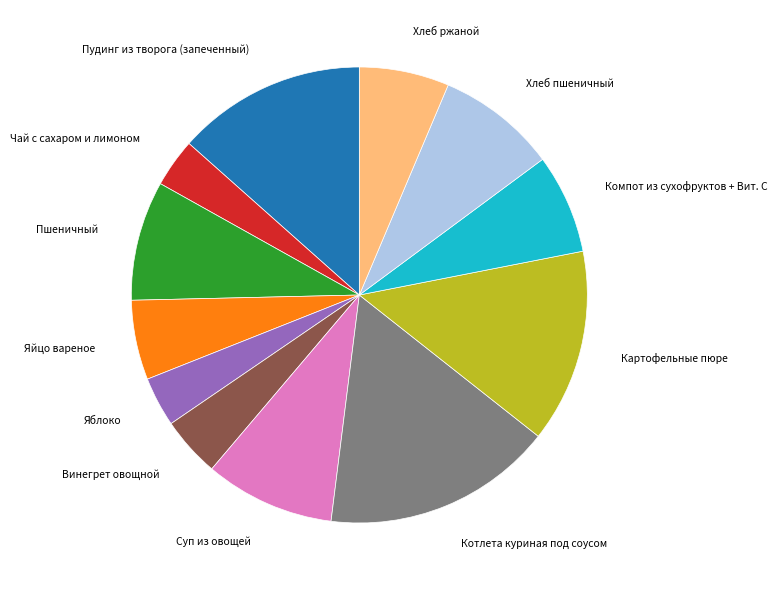

Which has a higher value, Хлеб ржаной or Пшеничный?

Пшеничный